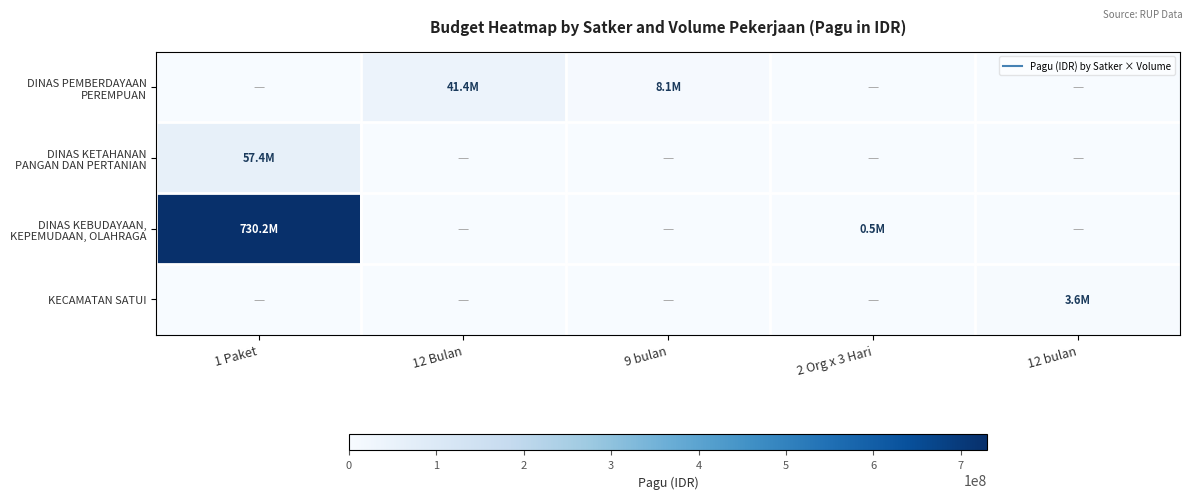

Rank the series at 9 bulan from lowest to highest value.

DINAS KETAHANAN PANGAN DAN PERTANIAN, DINAS KEBUDAYAAN, KEPEMUDAAN, OLAHRAGA, KECAMATAN SATUI, DINAS PEMBERDAYAAN PEREMPUAN